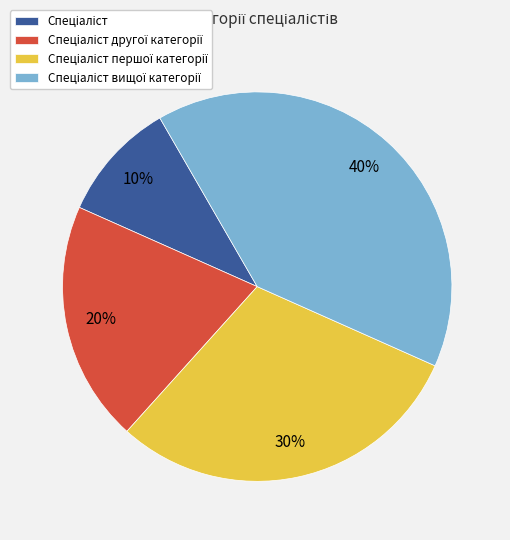

To the nearest percent, what is the average slice percentage?

25%